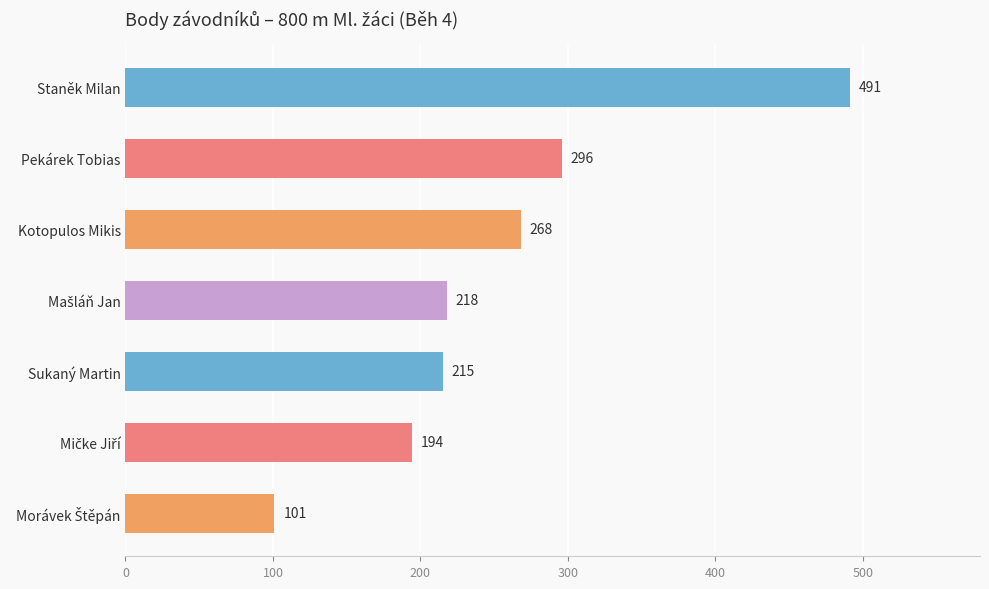

Is it true that the value at Staněk Milan is 242?

False